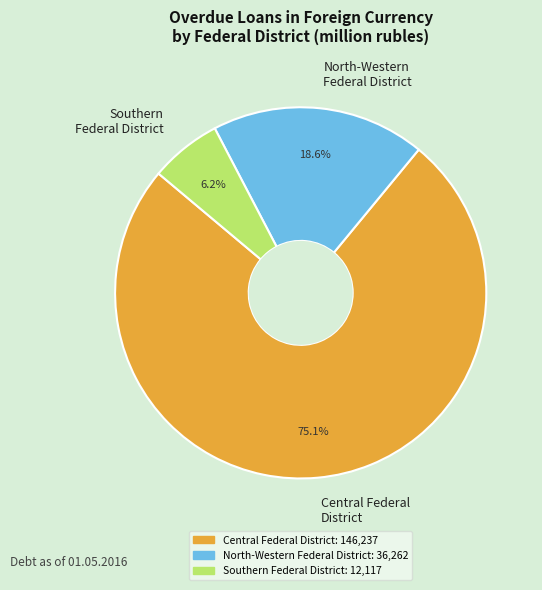

Rank the categories by value from highest to lowest.

Central Federal District, North-Western Federal District, Southern Federal District